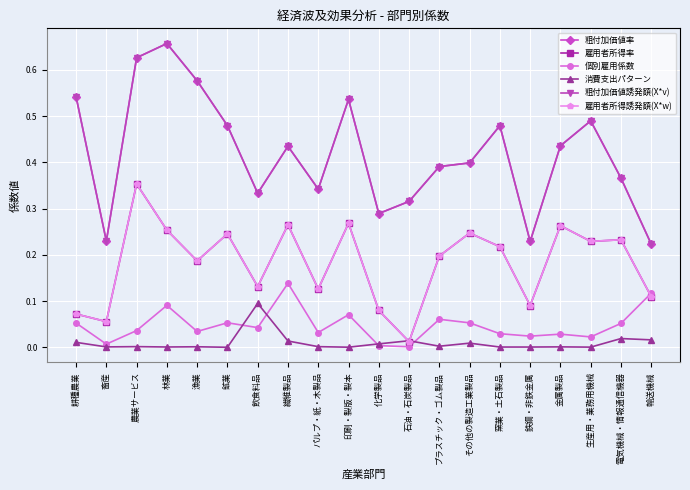

What position from the left is 輸送機械?

20